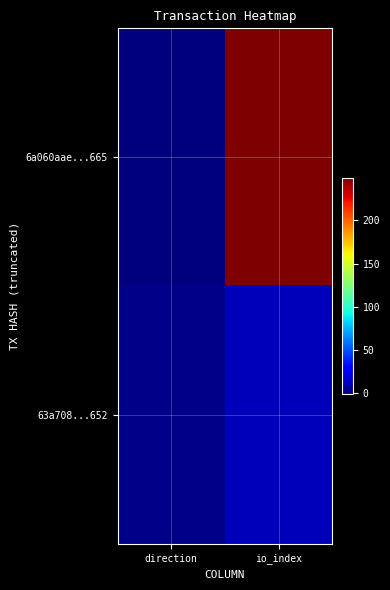

Which series has the largest total across all categories?

6a060aae...665